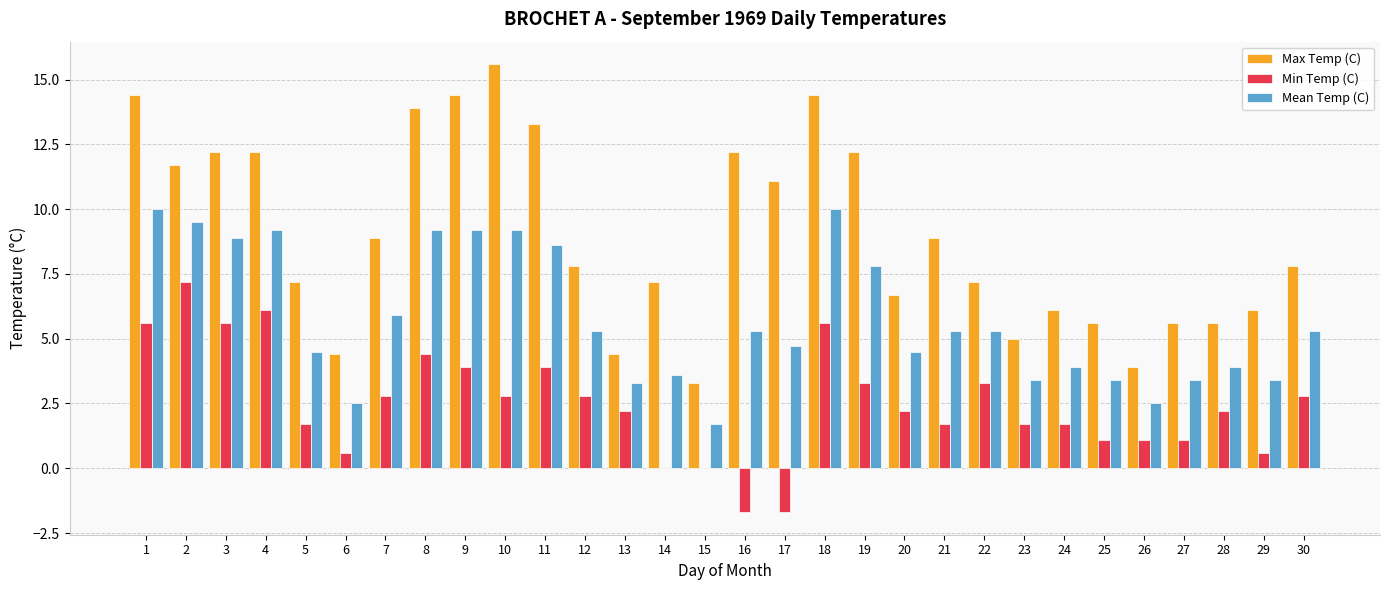

What is the difference between the Mean Temp (C) values at 10 and 14?

5.6